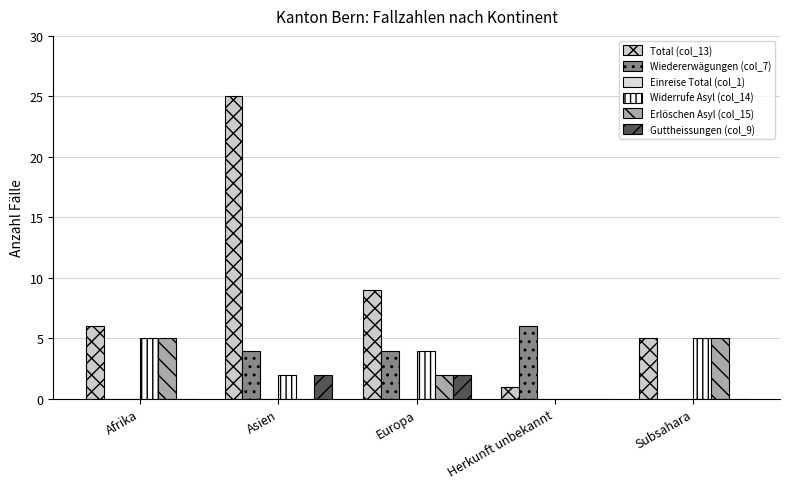

What is the maximum value for Wiedererwägungen (col_7)?

6